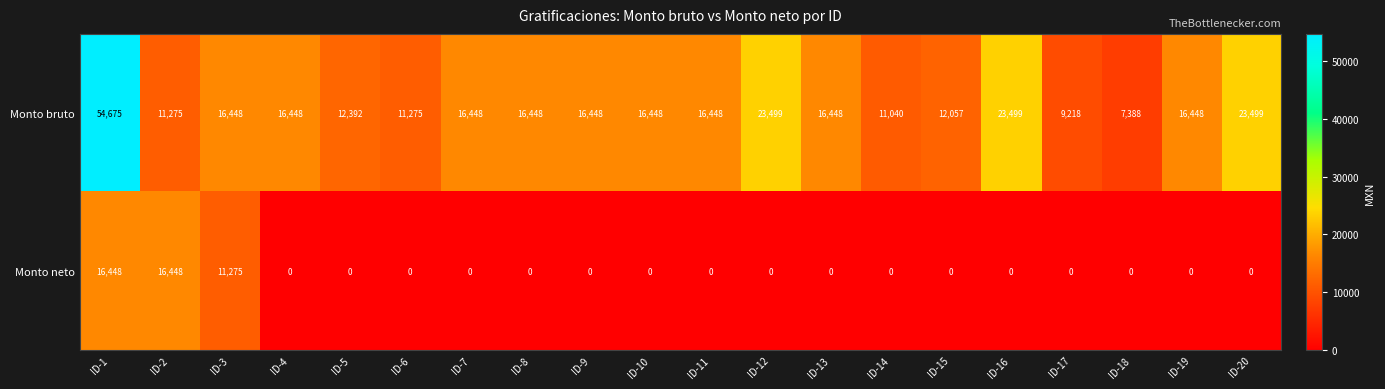

The Monto neto series shows 0 at ID-19. True or false?

True